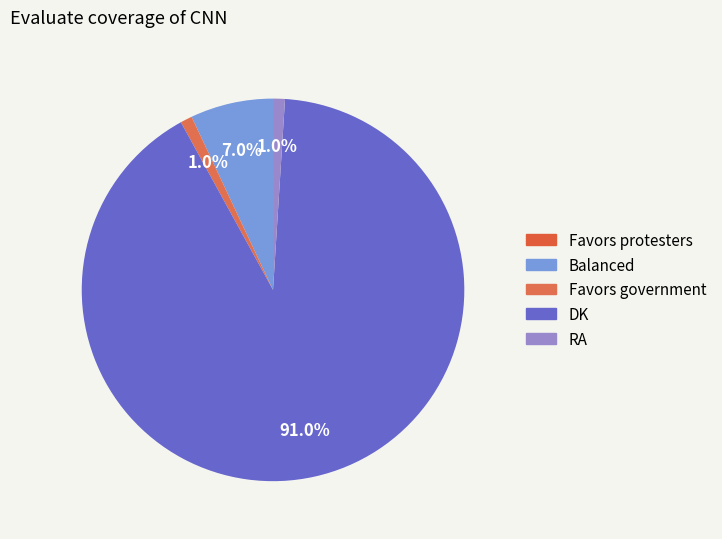

How many segments does this pie chart have?

4